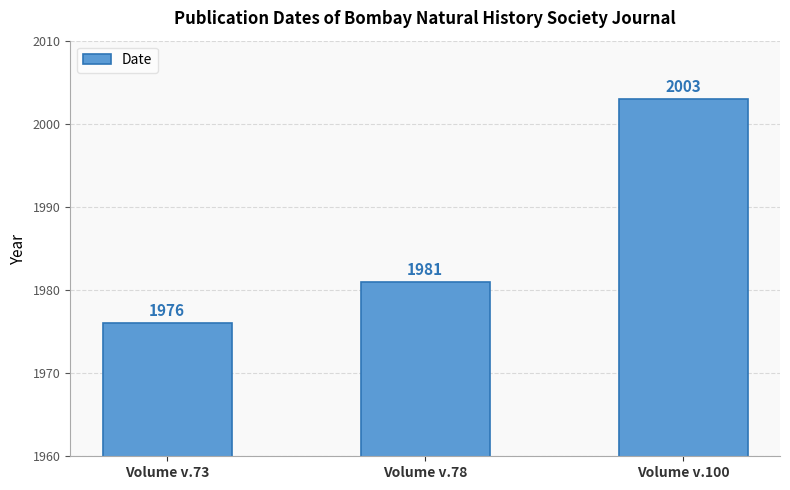

Is it true that the value at Volume v.100 is 1375?

False